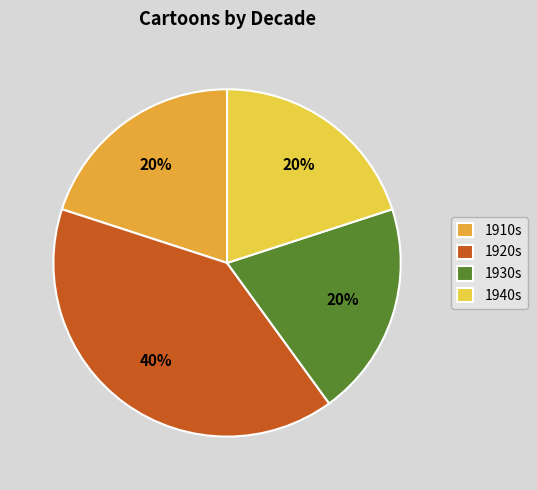

Between 1910s and 1920s, which is larger?

1920s